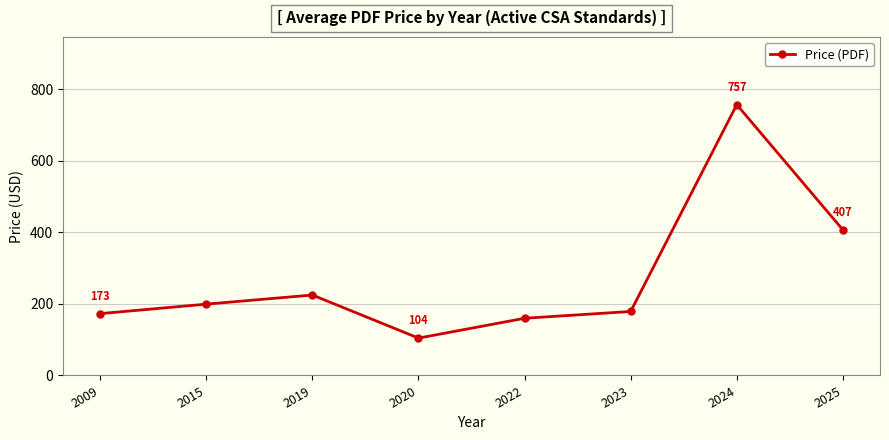

How many series are shown in this chart?

1